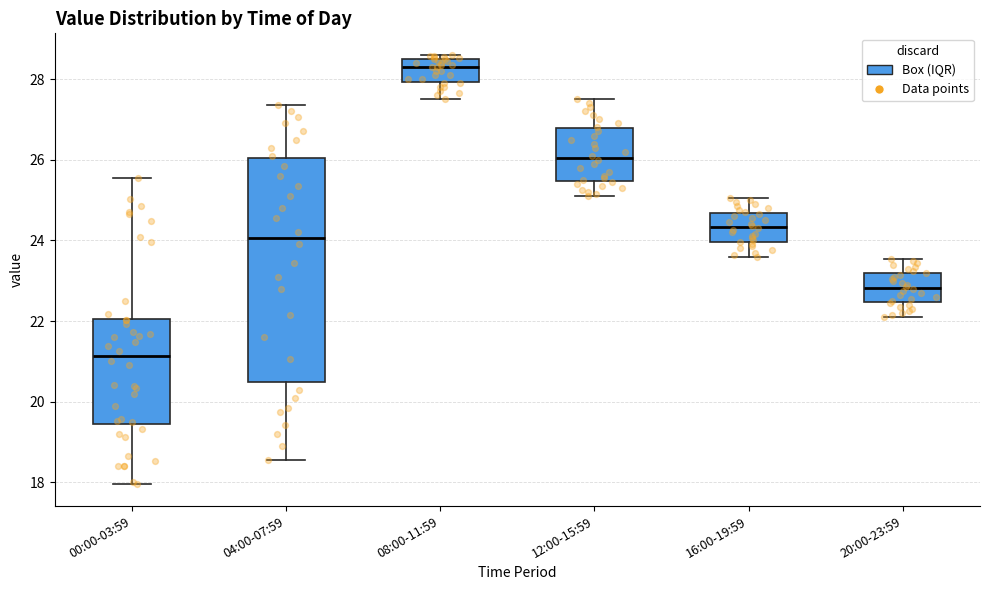

Reading left to right, transcribe this box plot: for each box, give where its median line is, the range the box spans, and where its two whiskers end, as read against the y-axis. The values are not printed on the chart, so give them approximately, as read against the axis.

00:00-03:59: median 21.2, box 19.4 to 22.0, whiskers 18.0 to 25.6
04:00-07:59: median 24.0, box 20.4 to 26.0, whiskers 18.6 to 27.4
08:00-11:59: median 28.4 (just below the box's upper edge), box 28.0 to 28.4, whiskers 27.6 to 28.6
12:00-15:59: median 26.0, box 25.4 to 26.8, whiskers 25.2 to 27.6
16:00-19:59: median 24.4, box 24.0 to 24.6, whiskers 23.6 to 25.0
20:00-23:59: median 22.8, box 22.4 to 23.2, whiskers 22.2 to 23.6